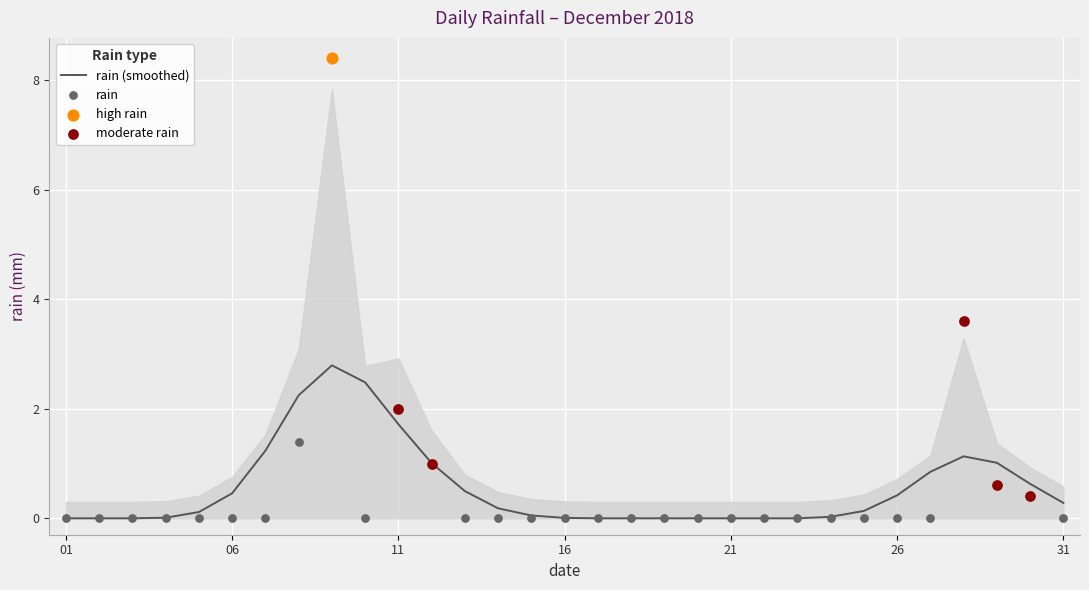

Which has a higher value, 2018-12-22 or 2018-12-02?

2018-12-22